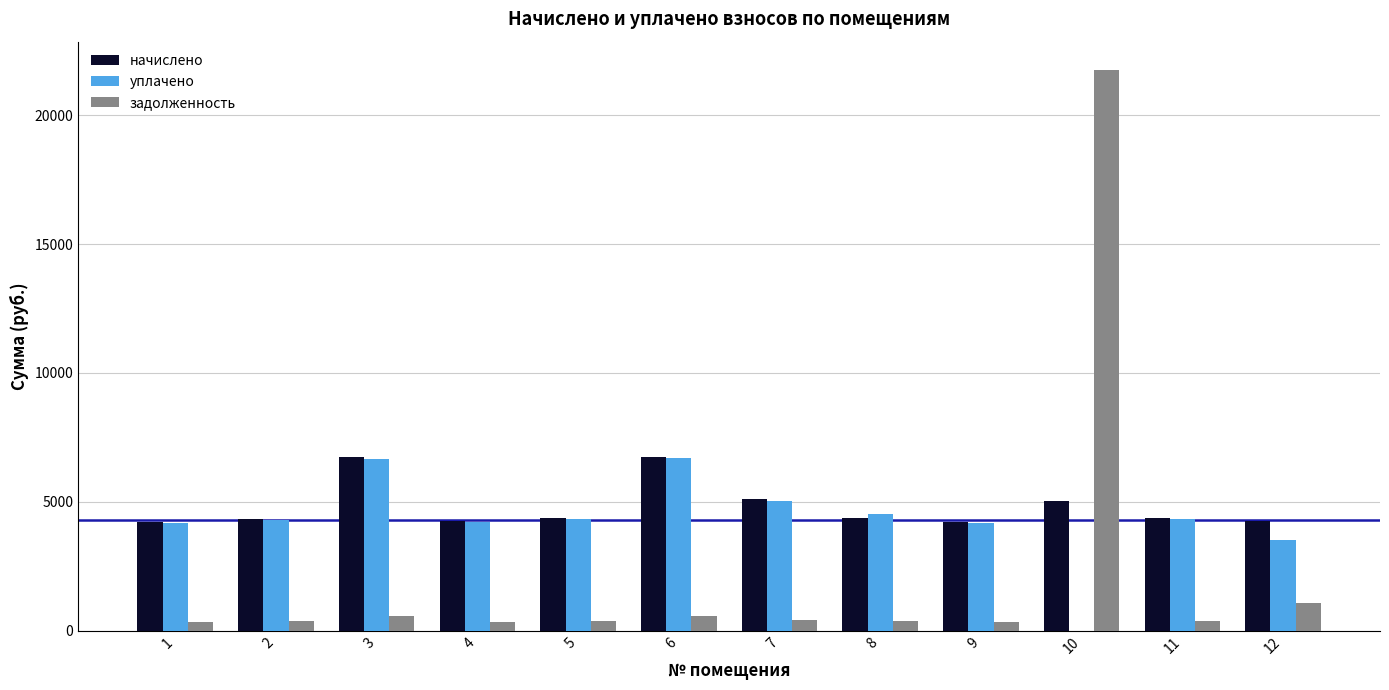

Is the value of уплачено at 7 greater than the value of задолженность at 4?

Yes